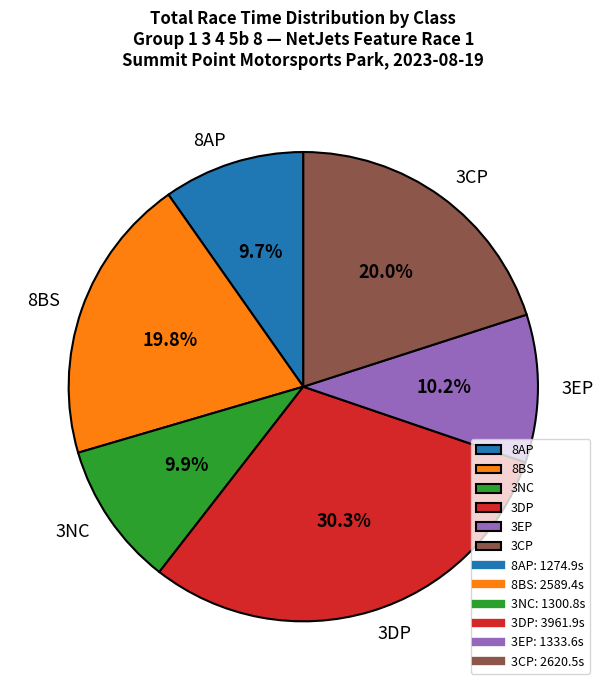

What percentage do 3EP and 3CP together represent?

30.2%